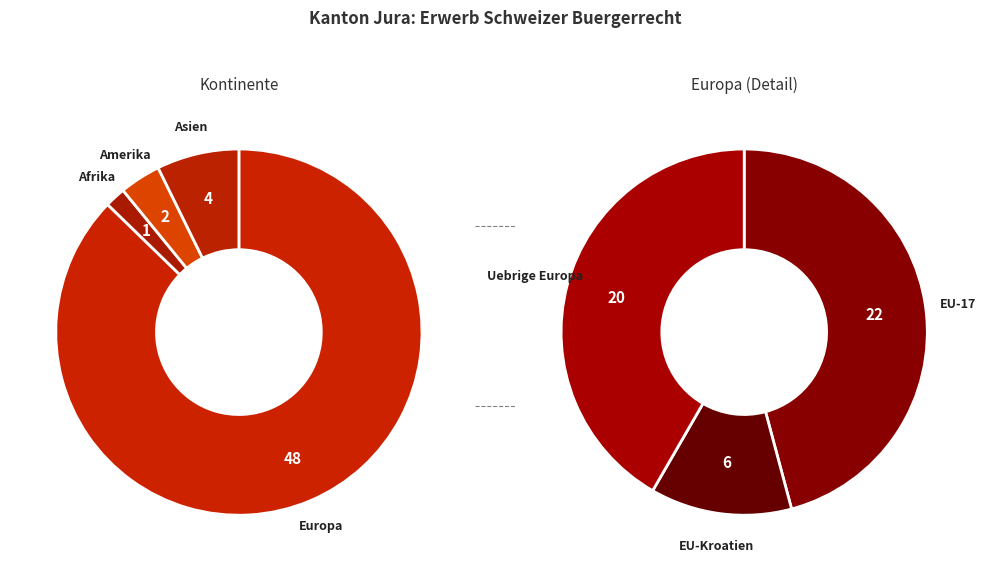

What is the change in value from Europa to Asien?

-44